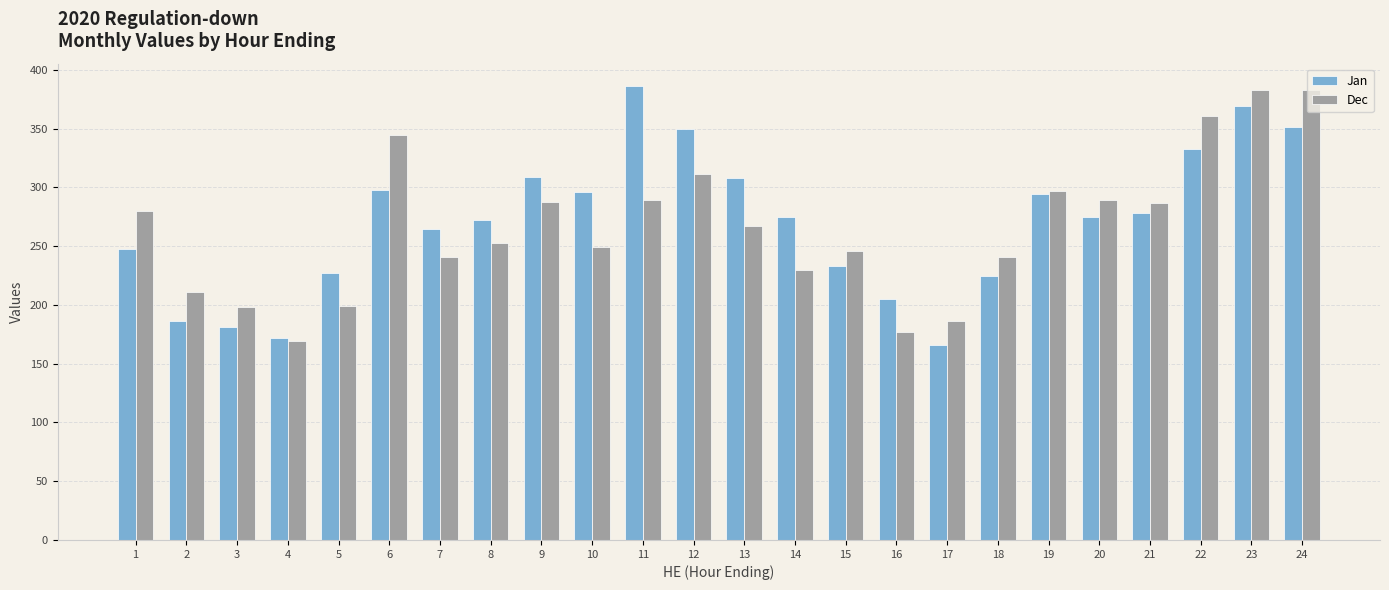

What is the total value across all series at 8?

525